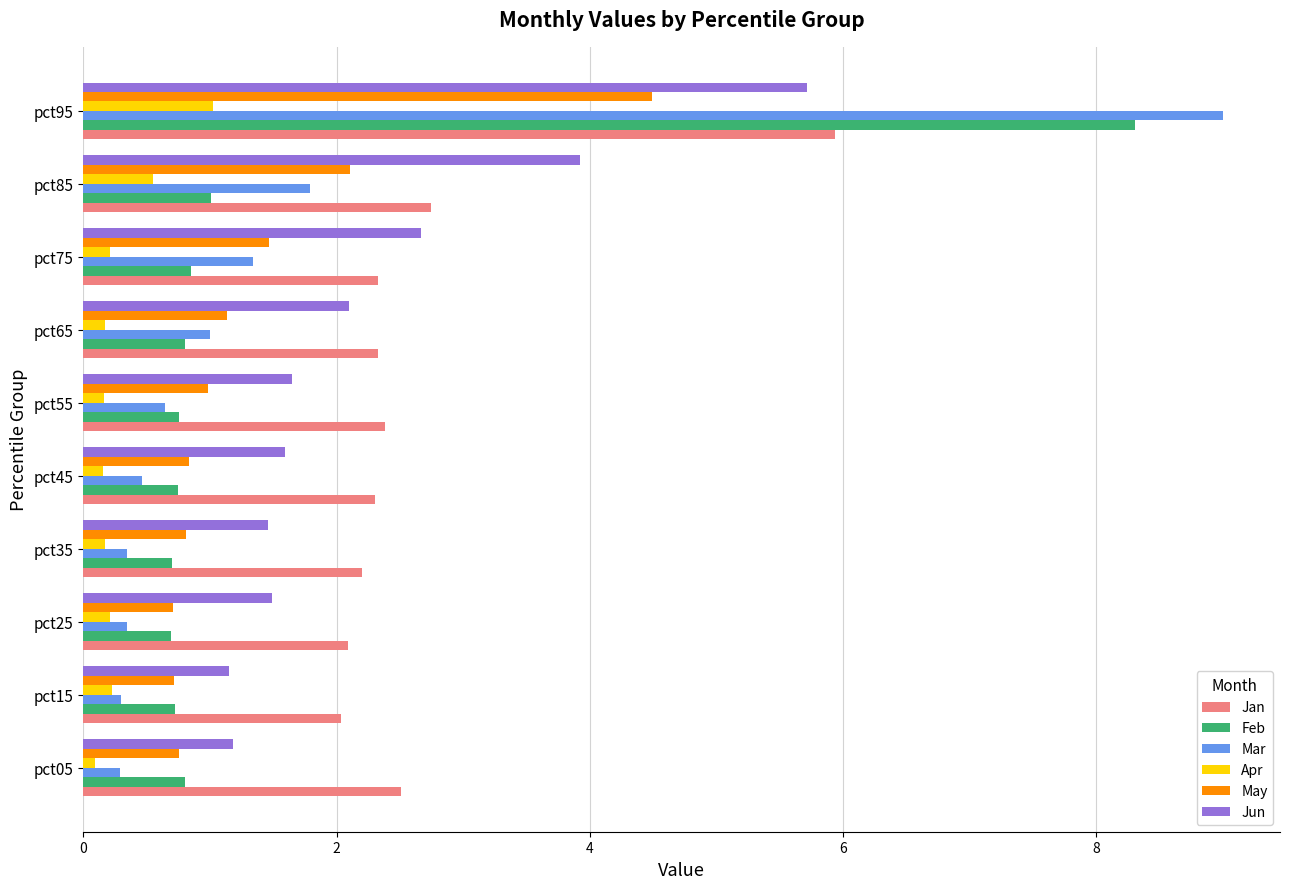

What is the average value of the Jun series?

2.3